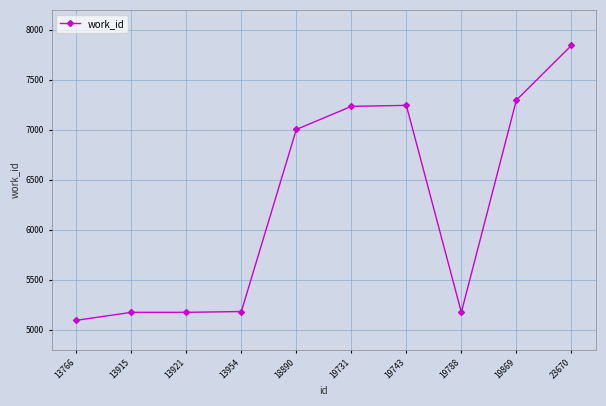

Which category has the lowest value across all series?

13766